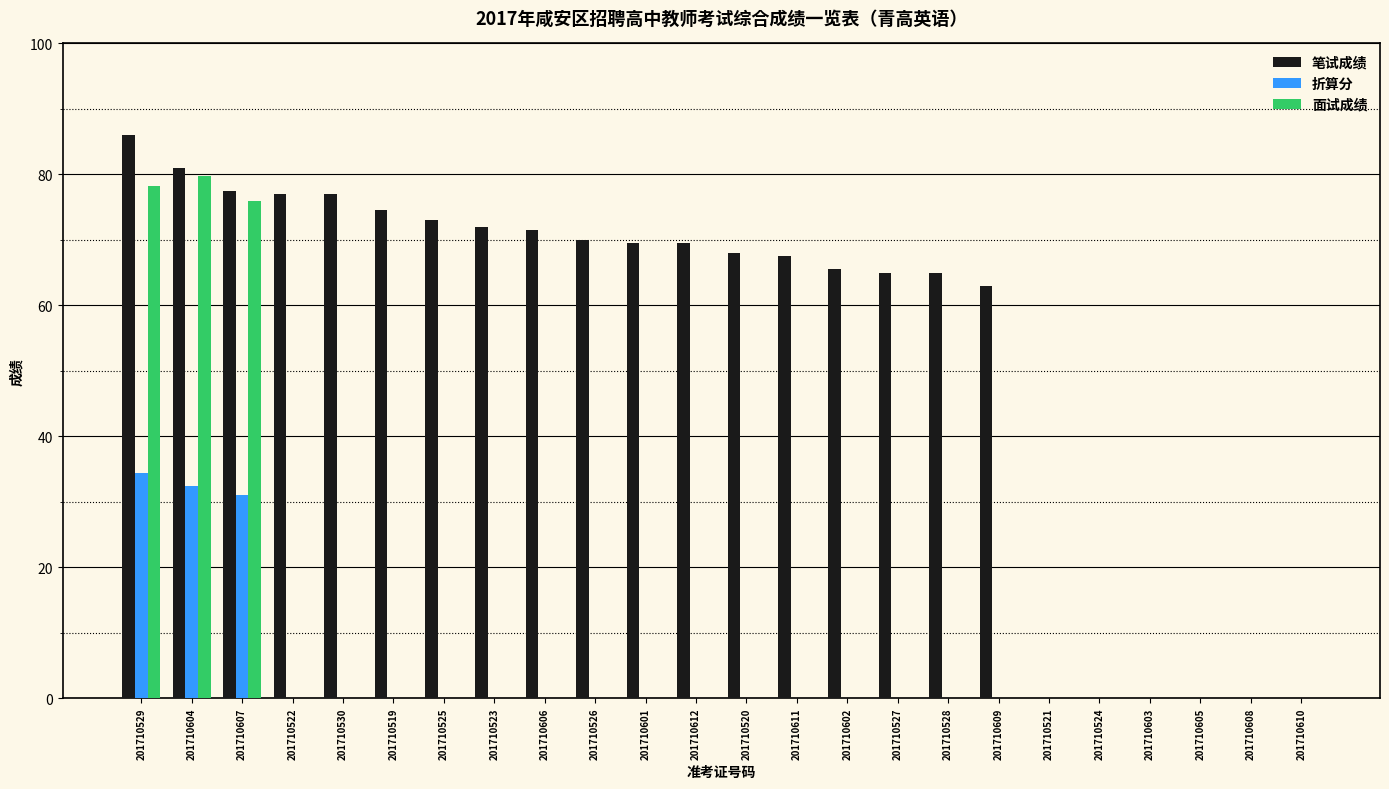

True or false: 笔试成绩 has a value of 22.9 at 201710529.

False